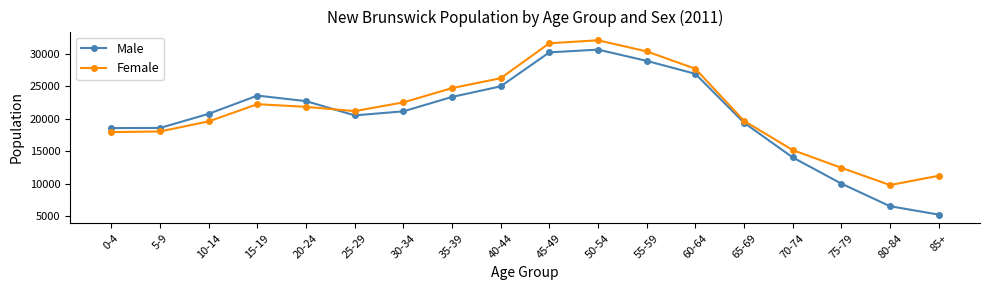

At which label is Female closest to 20955?

25-29